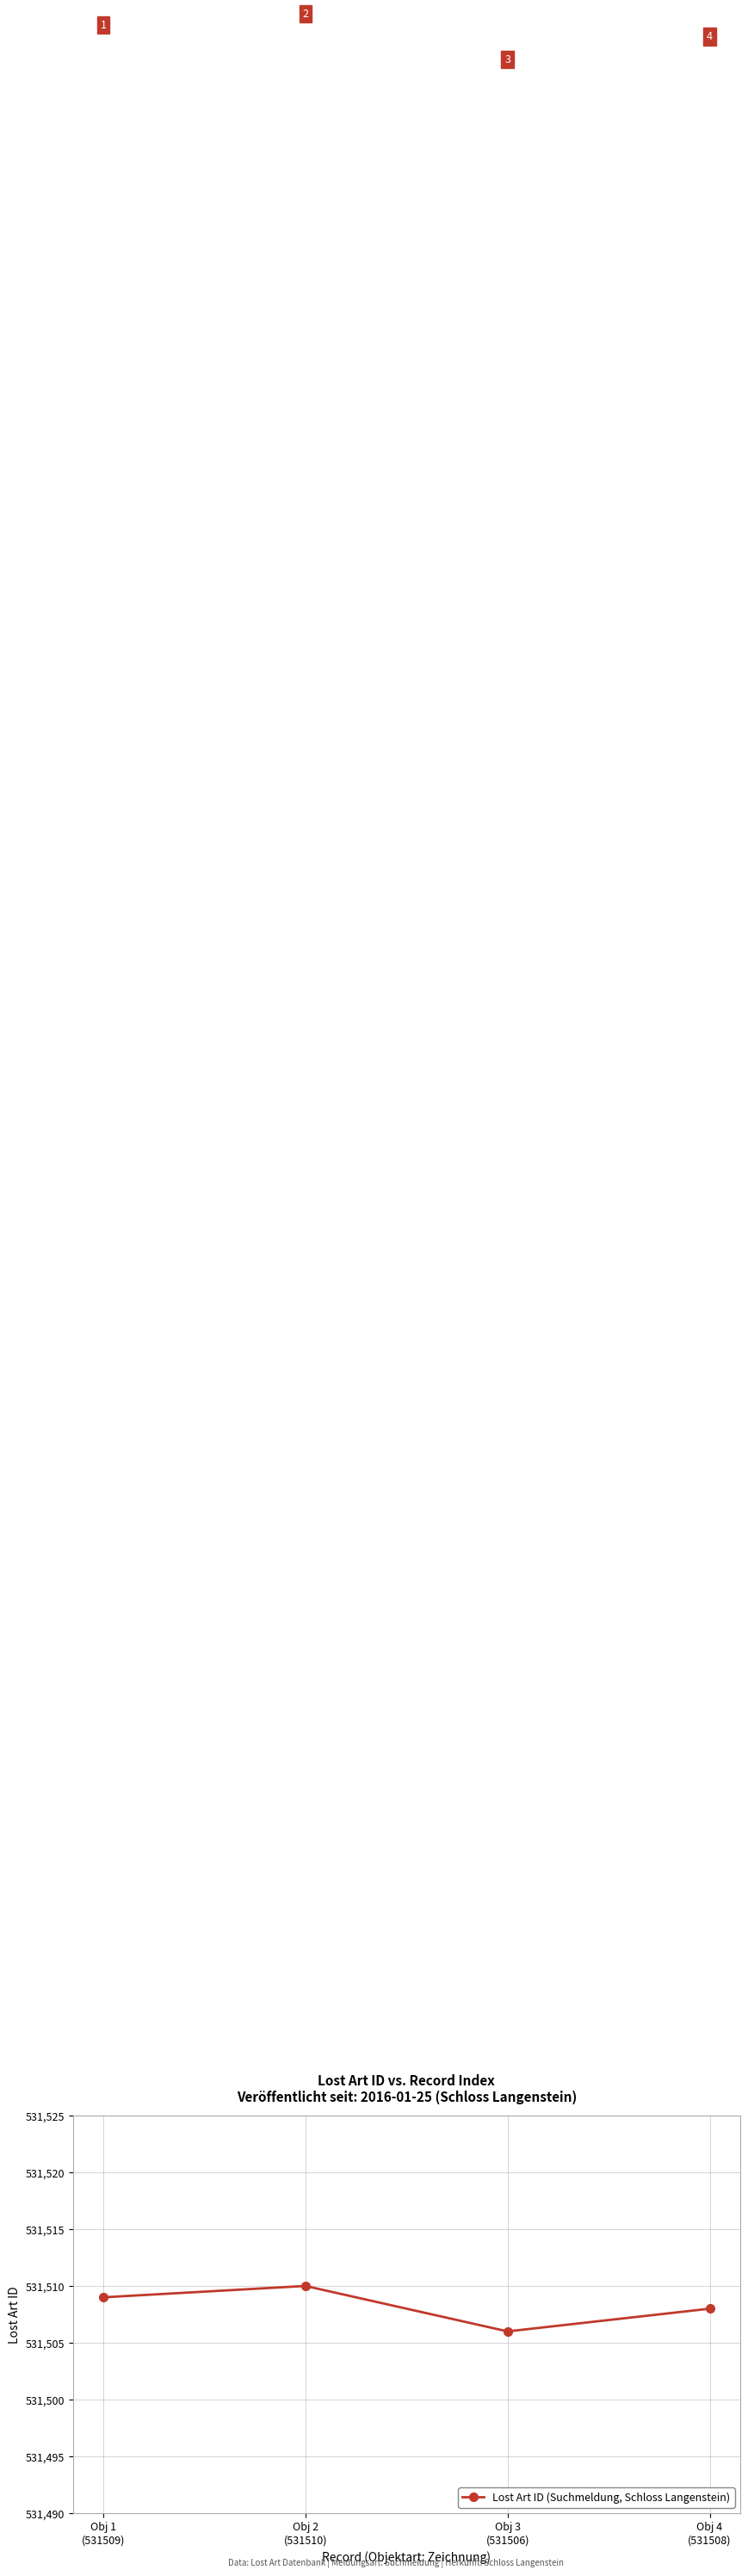

What is the label of the 2nd point from the right?

Obj 3
(531506)